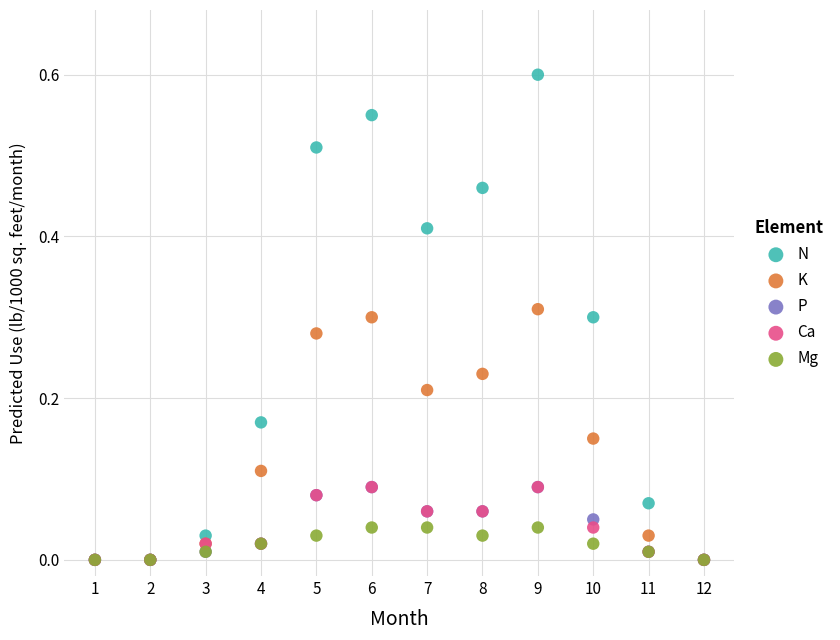

Which series contains the highest Y value?

N